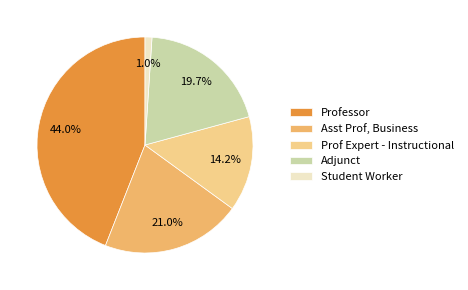

What is the smallest slice in the pie chart?

Student Worker